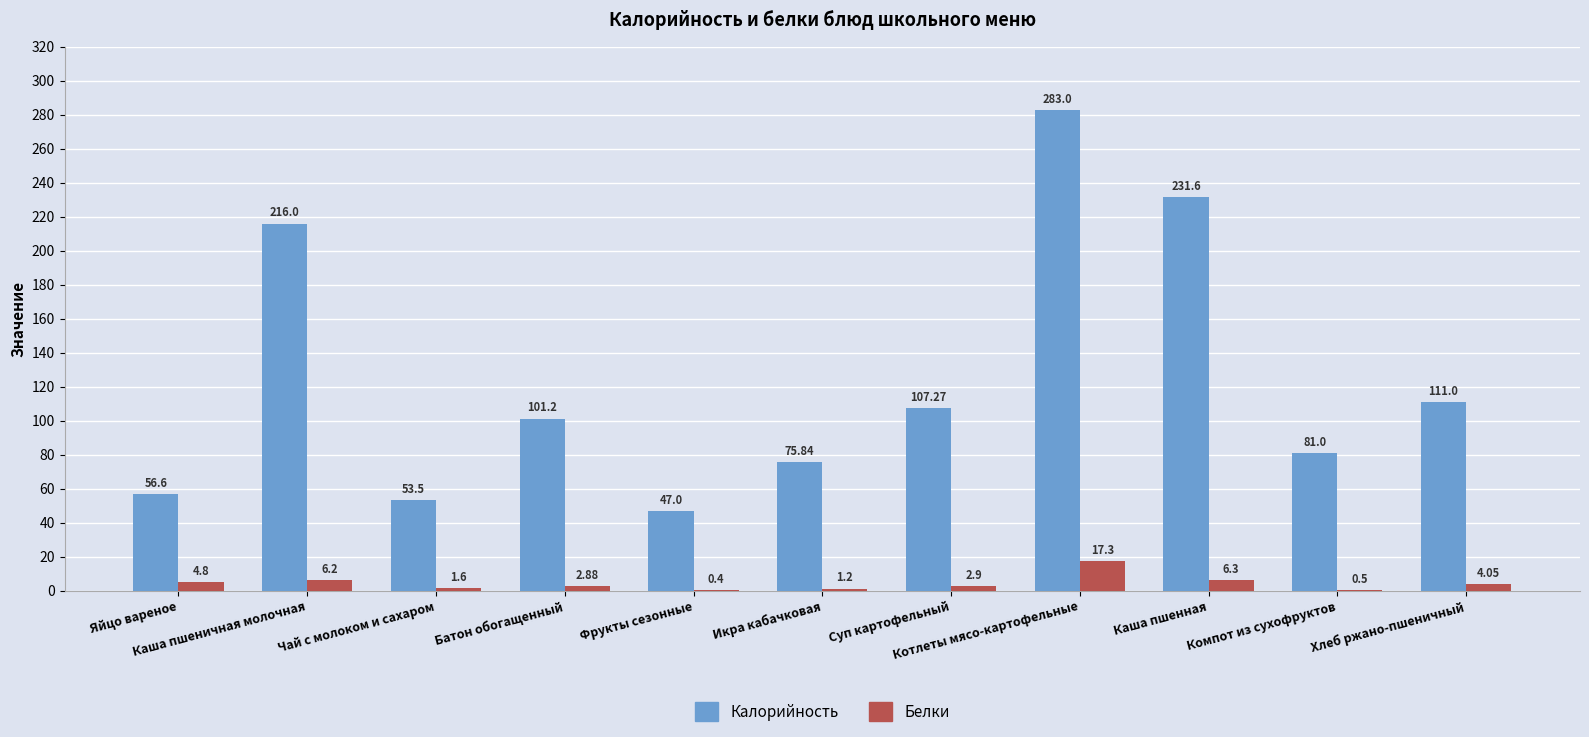

How many data points does each series have?

11